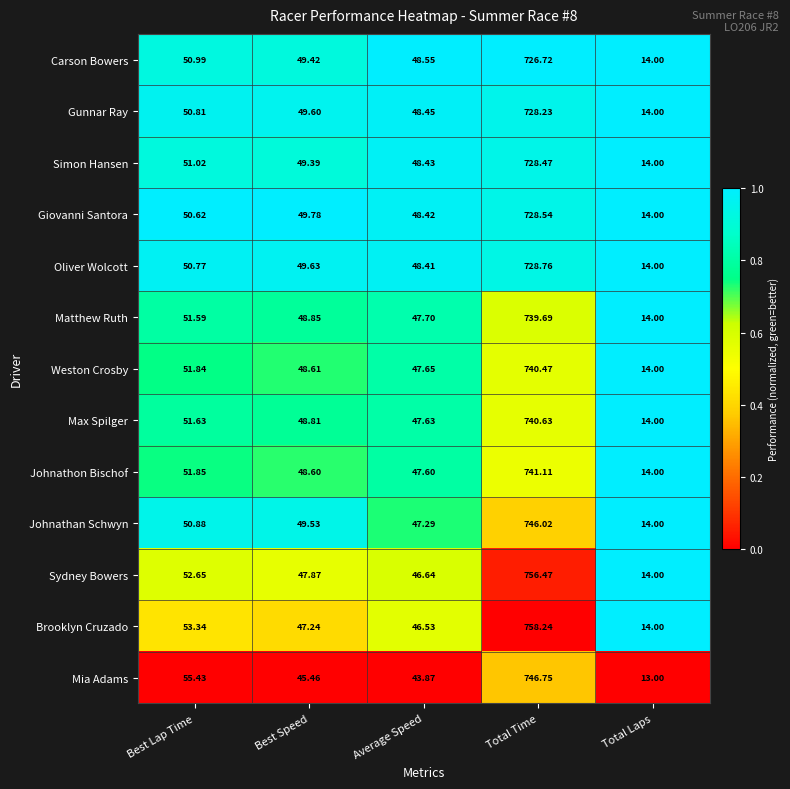

Between Average Speed and Total Time, which series saw the biggest shift?

Brooklyn Cruzado